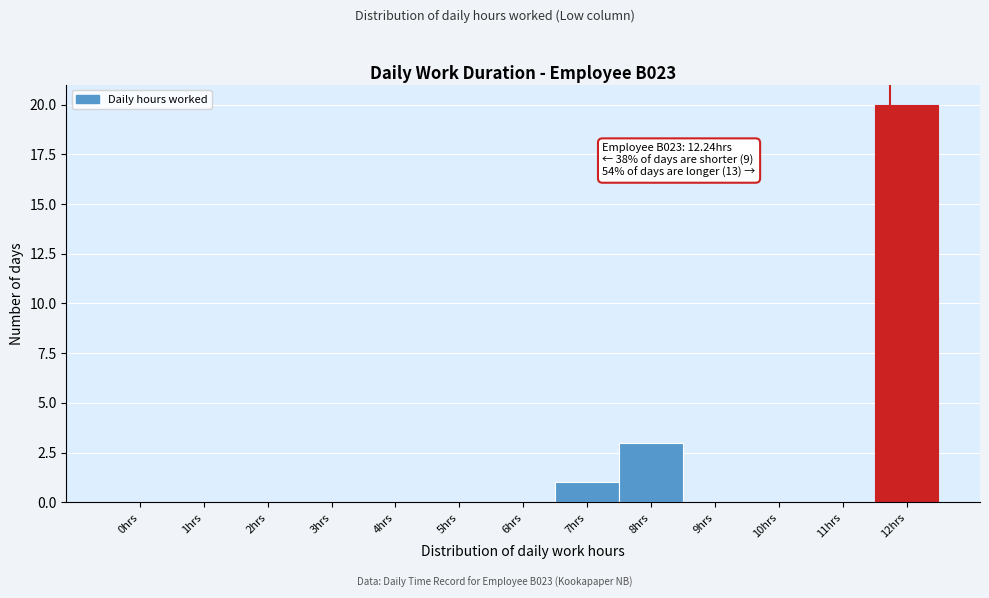

Reading left to right, transcribe all the data shown in this chart.

0hrs=0	1hrs=0	2hrs=0	3hrs=0	4hrs=0	5hrs=0	6hrs=0	7hrs=1	8hrs=3	9hrs=0	10hrs=0	11hrs=0	12hrs=20